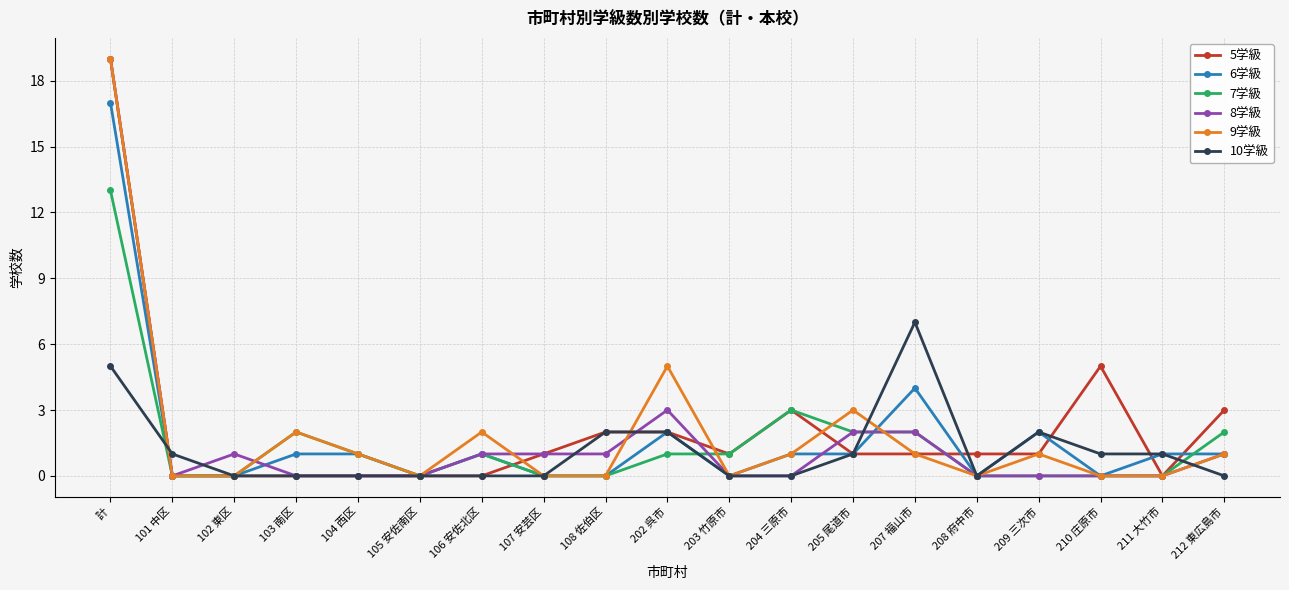

At which category is the sum across all series the highest?

計